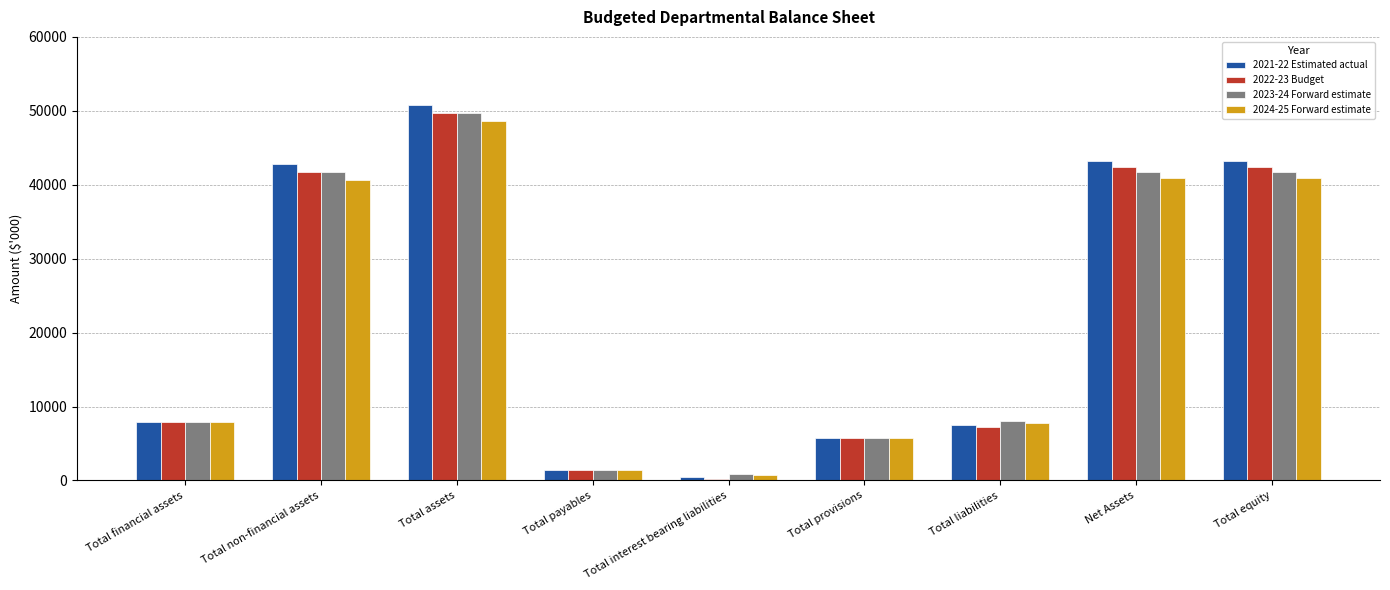

What value does the 2023-24 Forward estimate series have at Total financial assets, to the nearest 50?

7950